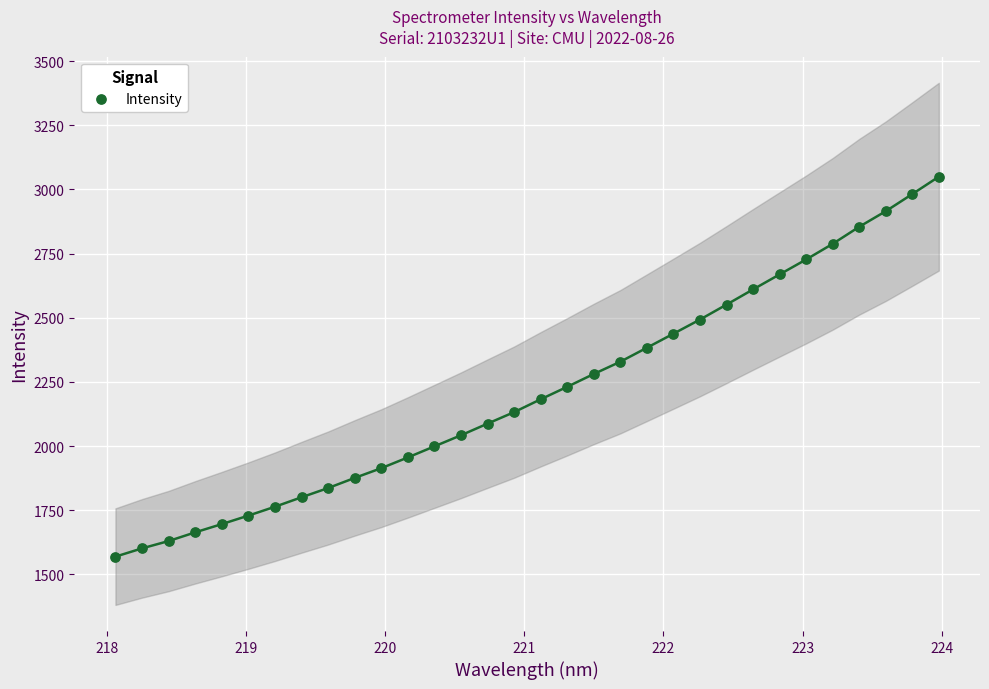

What is the range of X values (max minus min)?

5.9